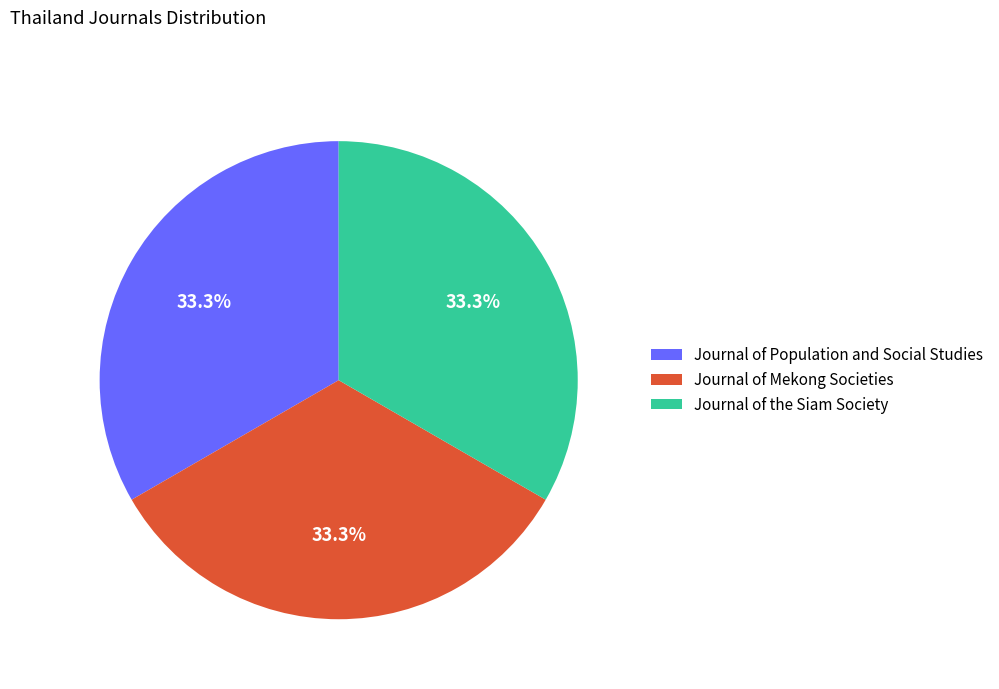

What percentage is the Journal of the Siam Society slice, to the nearest percent?

33%